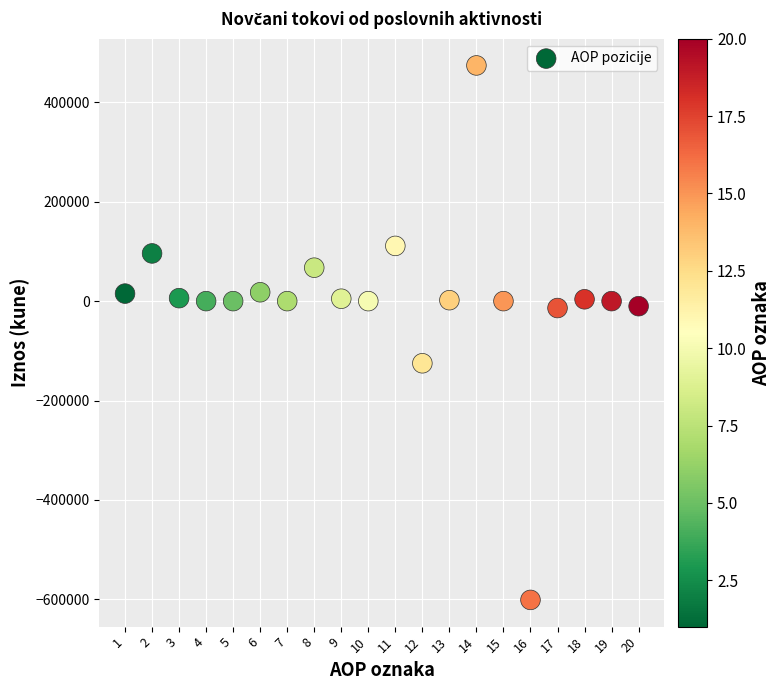

What is the range of X values (max minus min)?

19